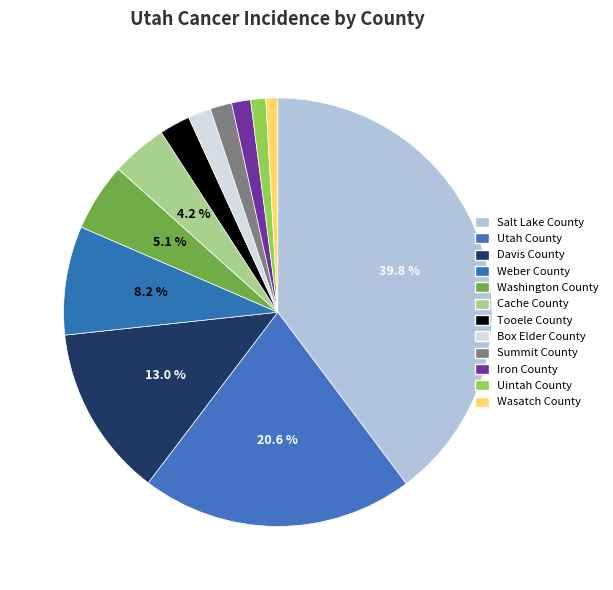

Does Box Elder County account for over 50% of the chart?

No